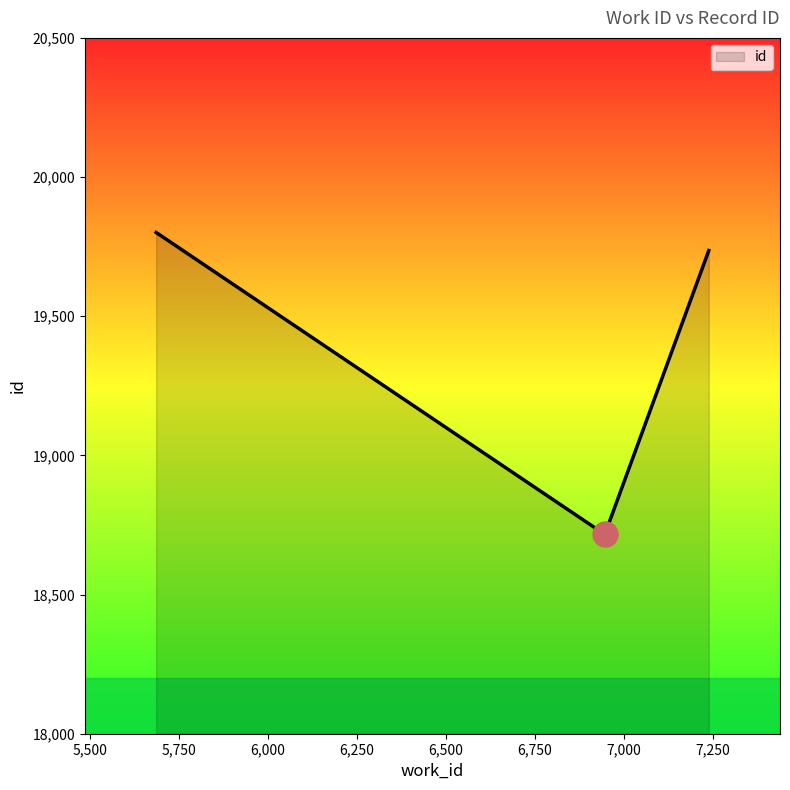

What is the difference between the maximum and minimum values?

1085